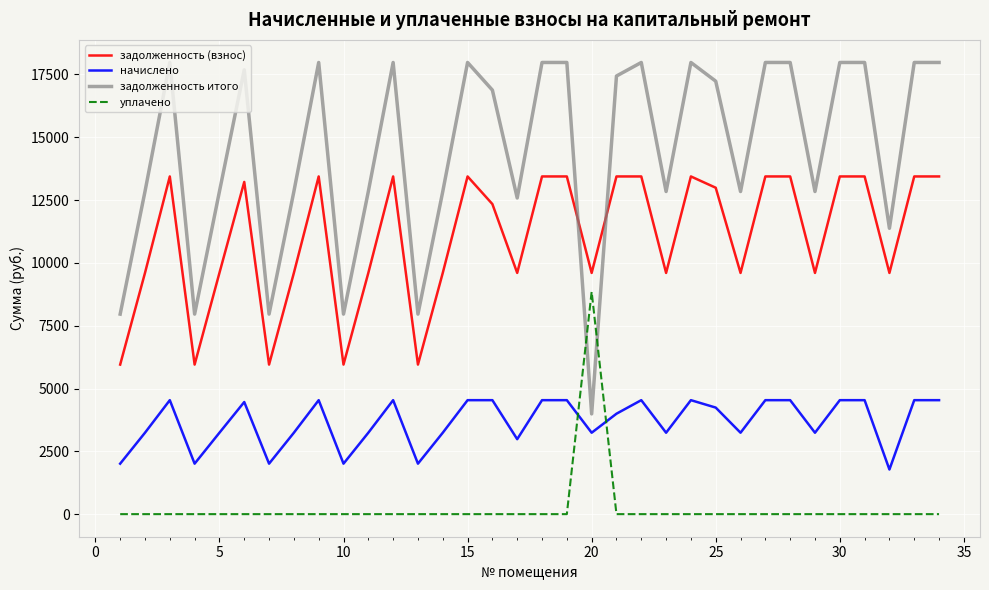

List the series in order of their overall mean, highest first.

задолженность итого, задолженность (взнос), начислено, уплачено